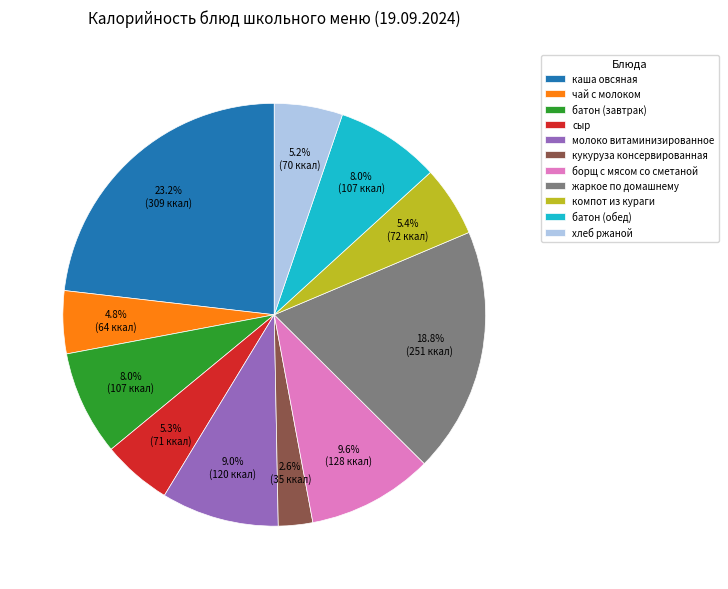

What is the smallest slice in the pie chart?

кукуруза консервированная